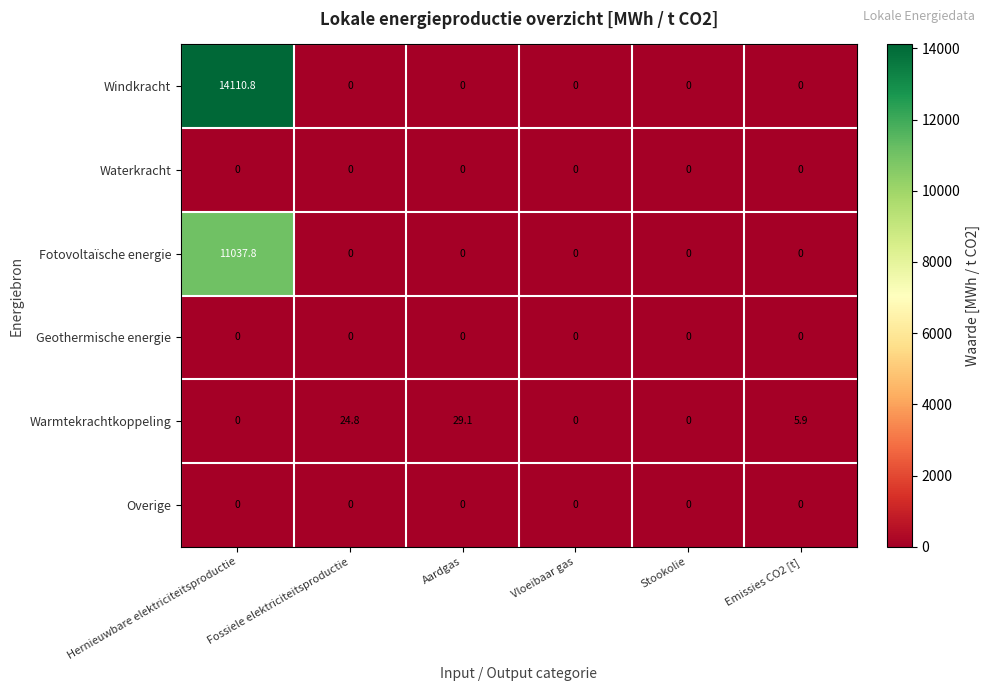

Which series changed the most between Fossiele elektriciteitsproductie and Emissies CO2 [t]?

Warmtekrachtkoppeling